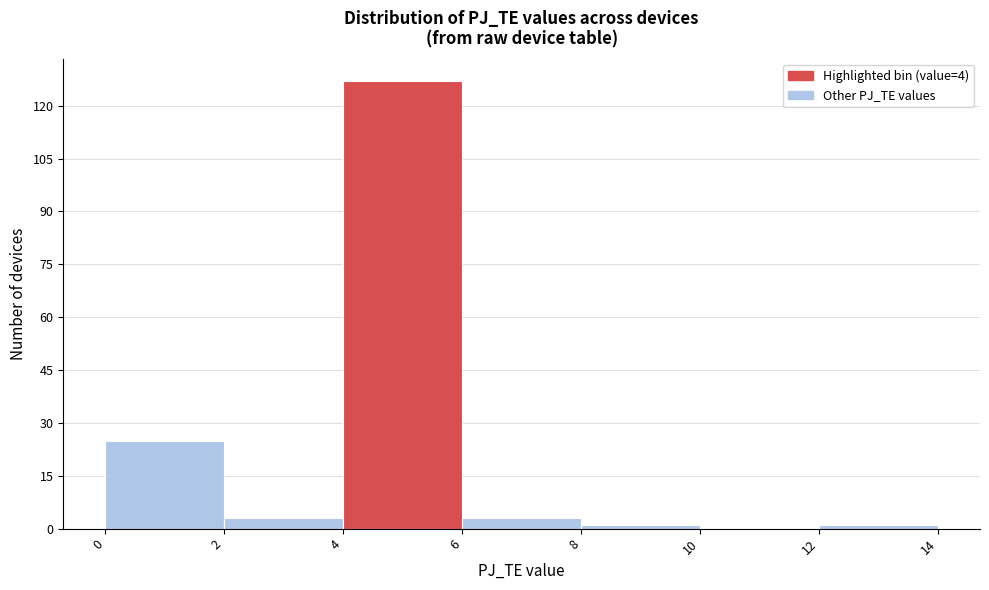

Reading left to right, list every bar in this chart as the range it spans on the x-axis followed by its height. The values are not printed on the chart, so give them approximately, as read against the axis.

0 to 2: 26
2 to 4: 4
4 to 6: 128
6 to 8: 4
8 to 10: under 2
10 to 12: 0
12 to 14: under 2